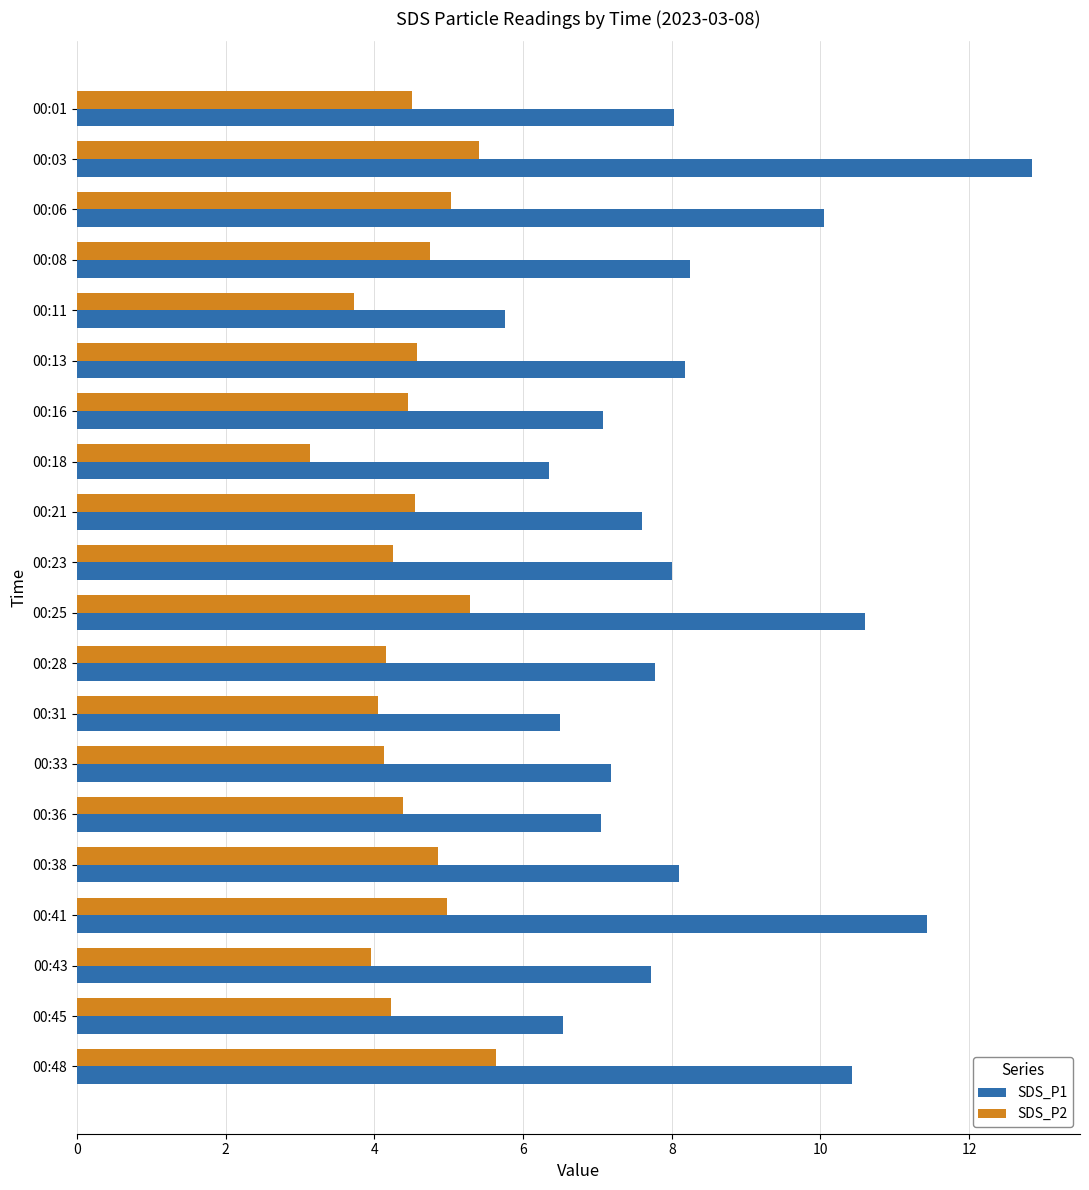

List the series in order of their peak value, lowest first.

SDS_P2, SDS_P1